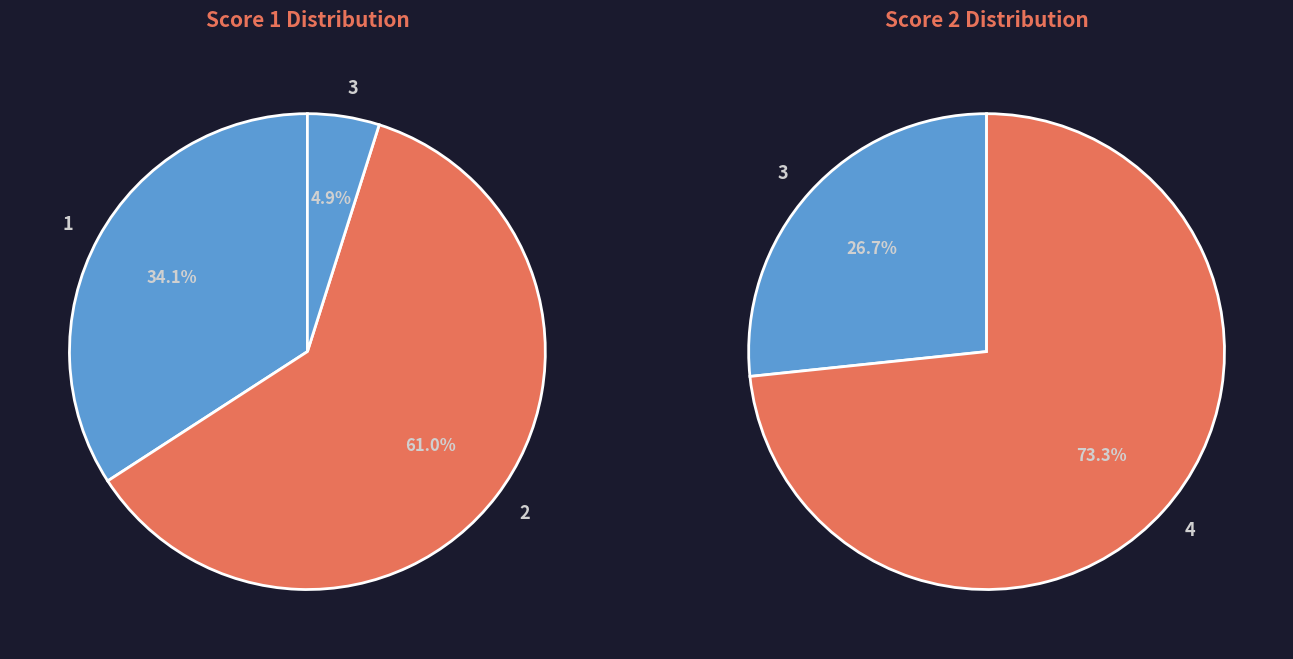

Which series has the largest range (max minus min)?

Score 1